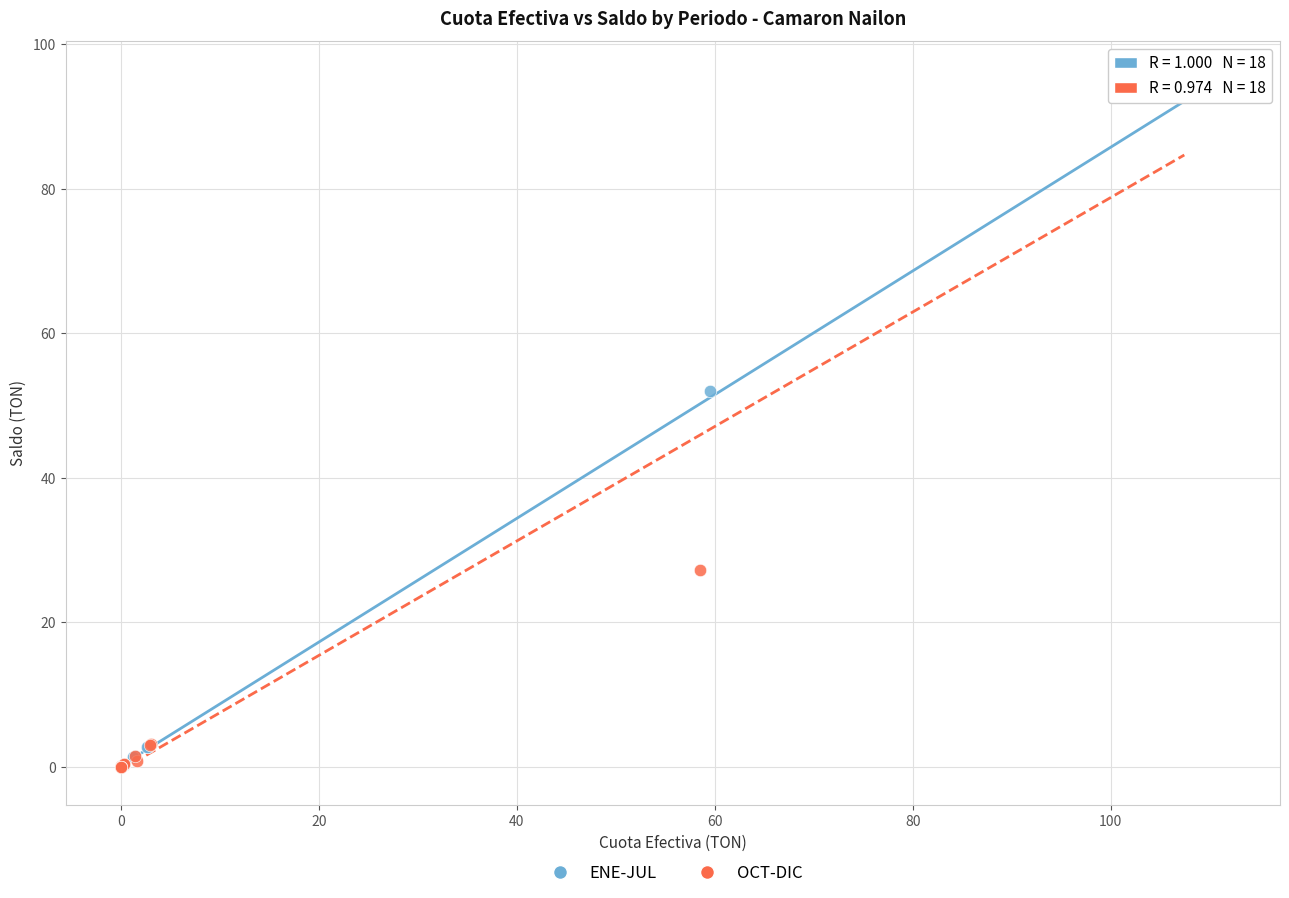

Which series has the largest Y range (max minus min)?

ENE-JUL